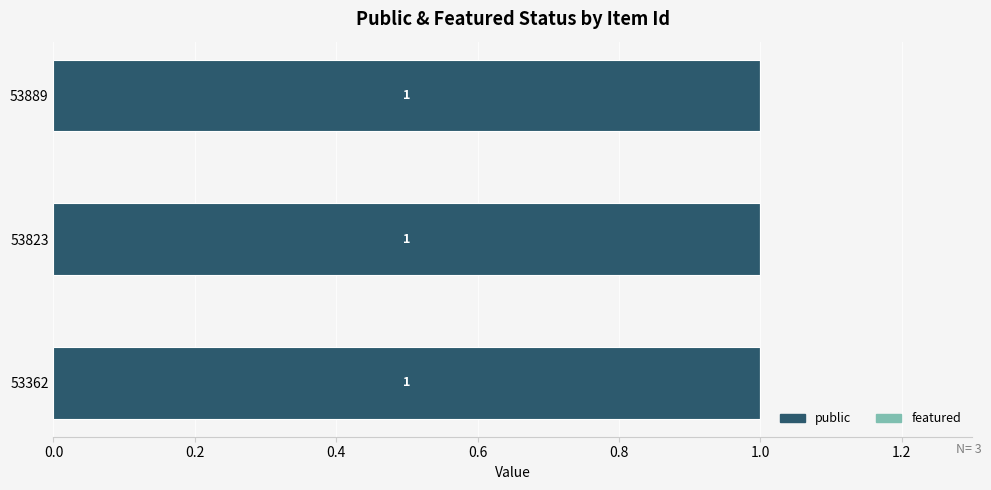

At how many categories does at least one series exceed 0?

3